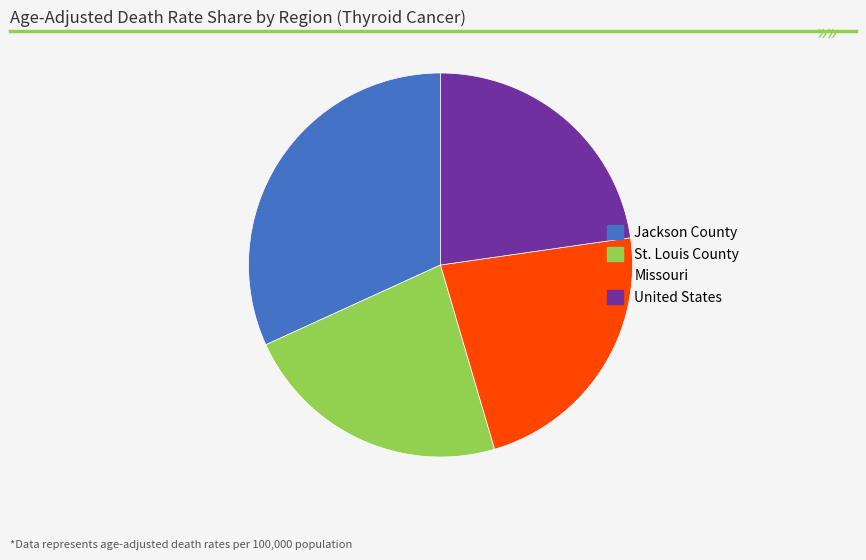

Does Jackson County account for over 50% of the chart?

No